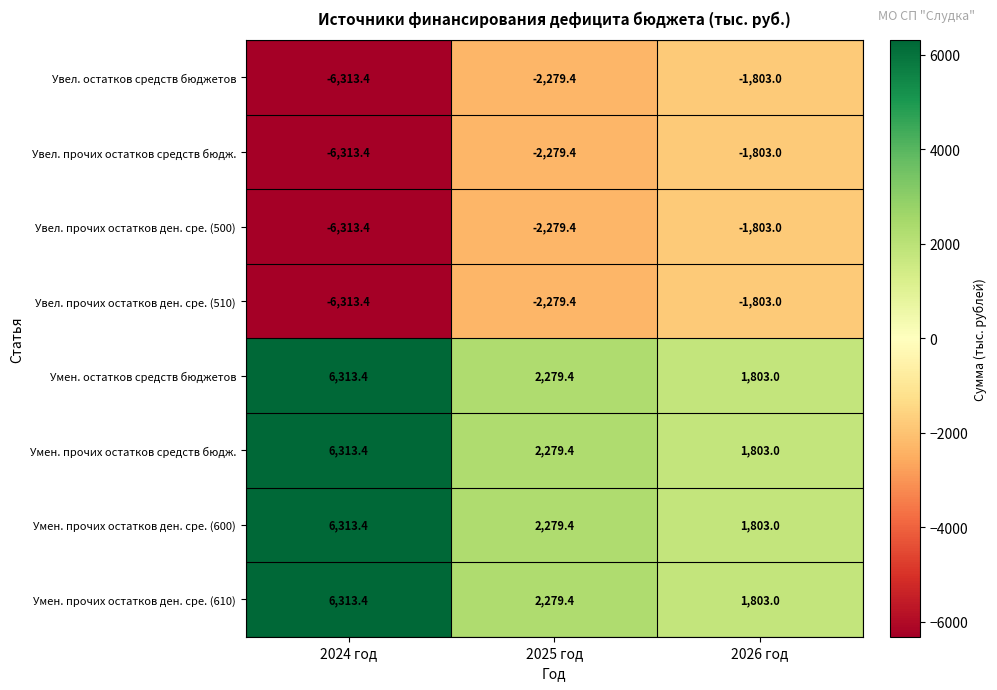

List the labels in order of Увел. прочих остатков ден. сре. (510) value, largest first.

2026 год, 2025 год, 2024 год